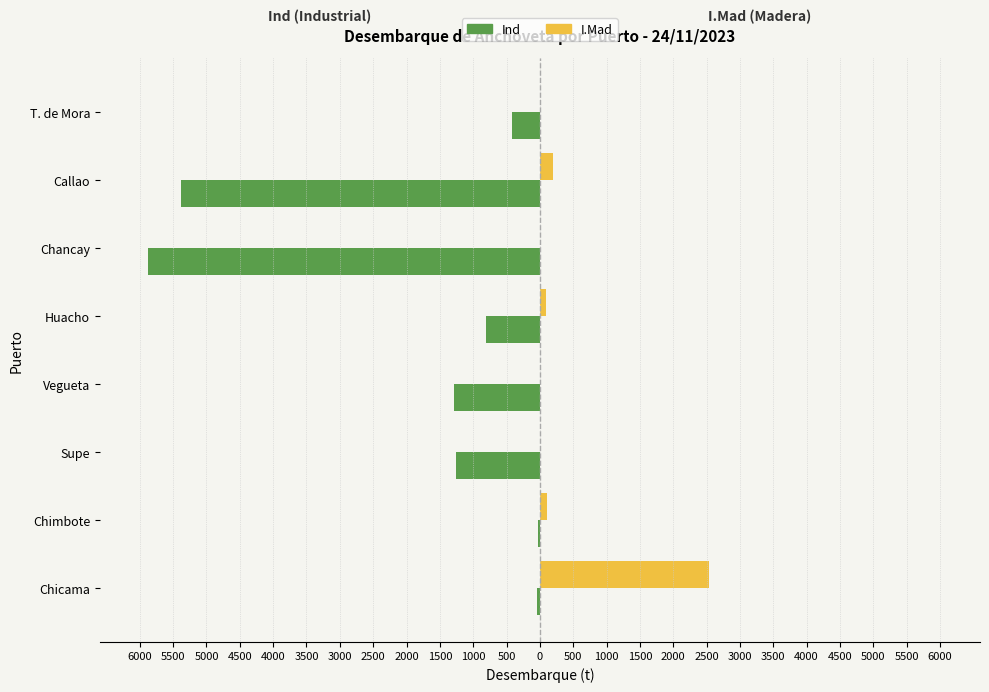

What are all the series names shown in the legend?

Ind, I.Mad